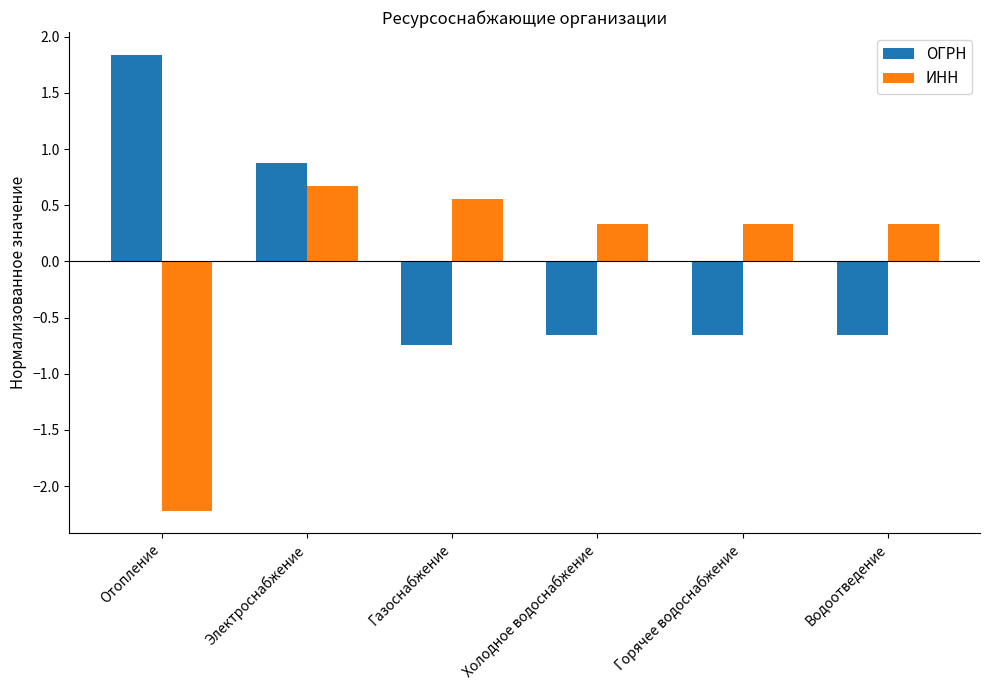

Read the ОГРН value at Отопление.

1.8